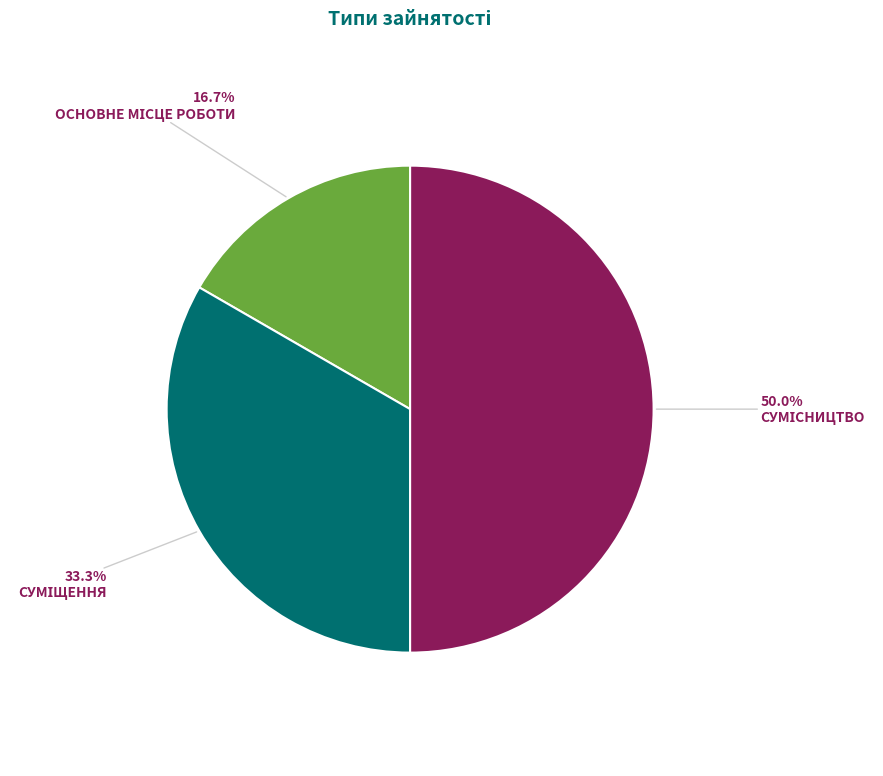

How many segments does this pie chart have?

3